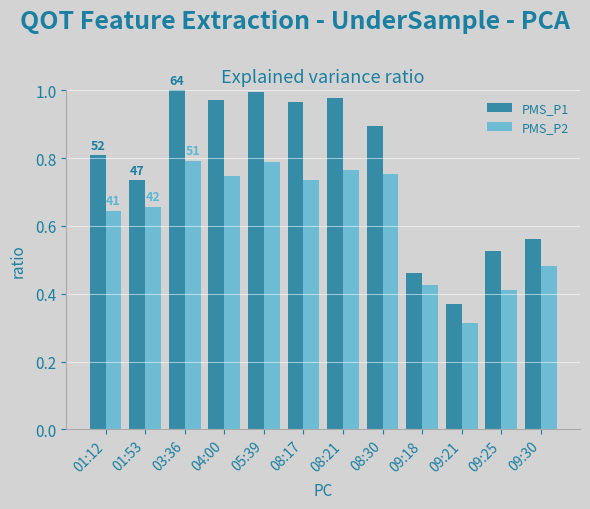

The value of PMS_P2 at 01:12 is 0.4. True or false?

False